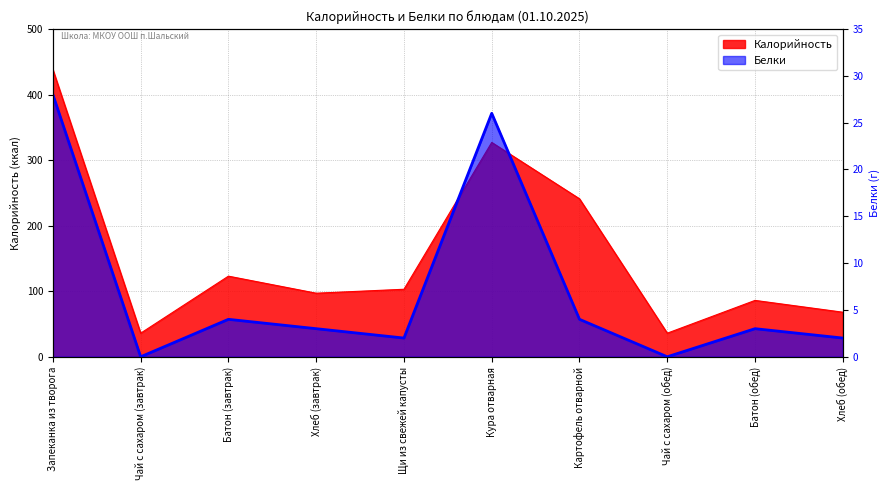

How many values in Белки are above zero?

8